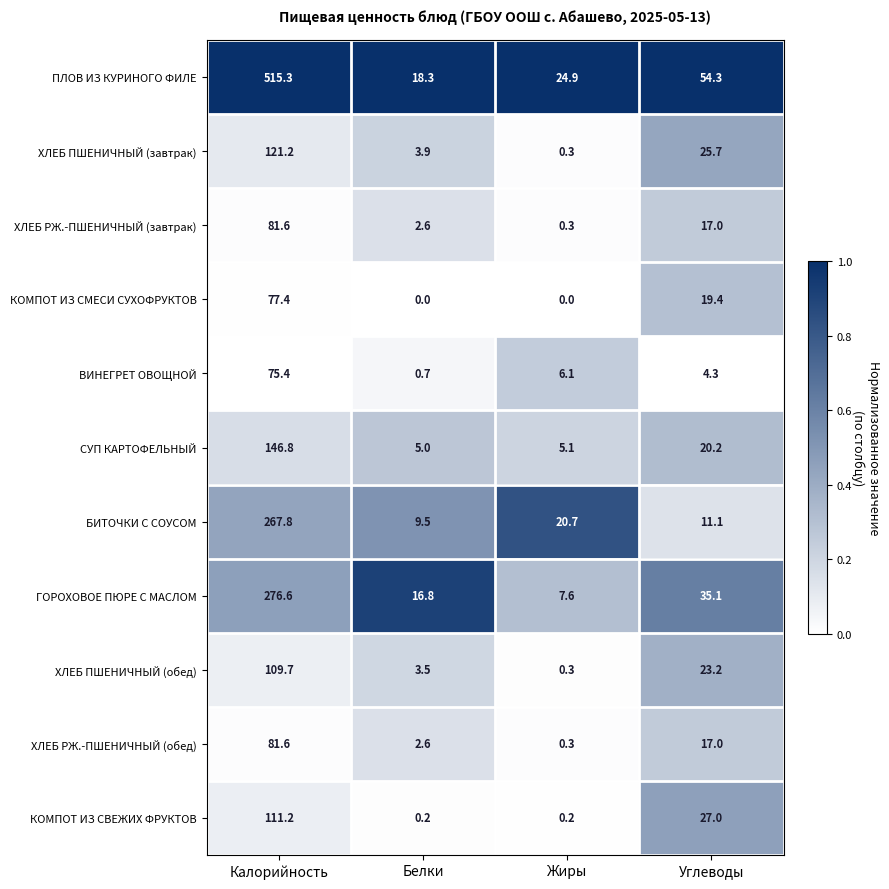

What is the average value of the ХЛЕБ РЖ.-ПШЕНИЧНЫЙ (завтрак) series?

25.4